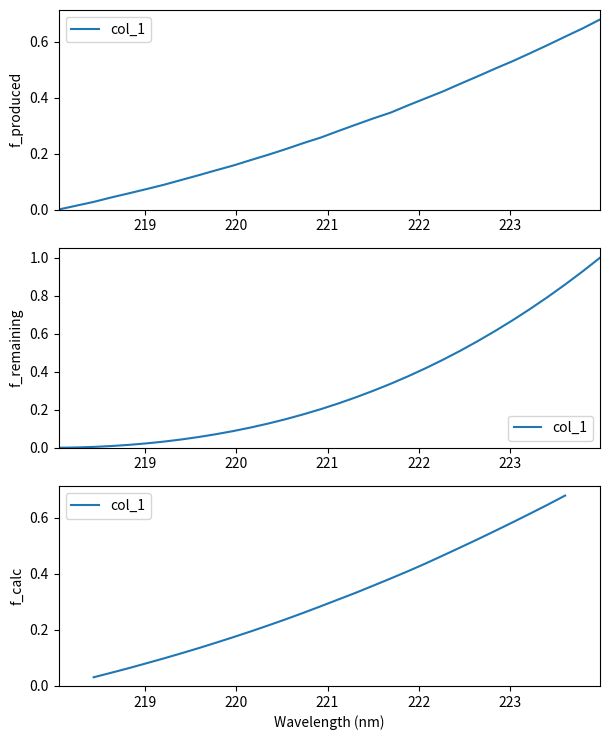

What is the sum of all values?

8.9